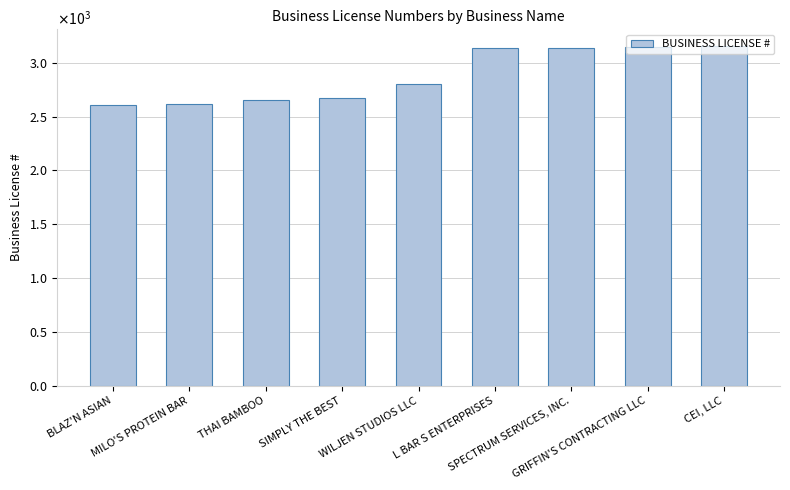

True or false: the data shows 3149 at GRIFFIN'S CONTRACTING LLC.

True